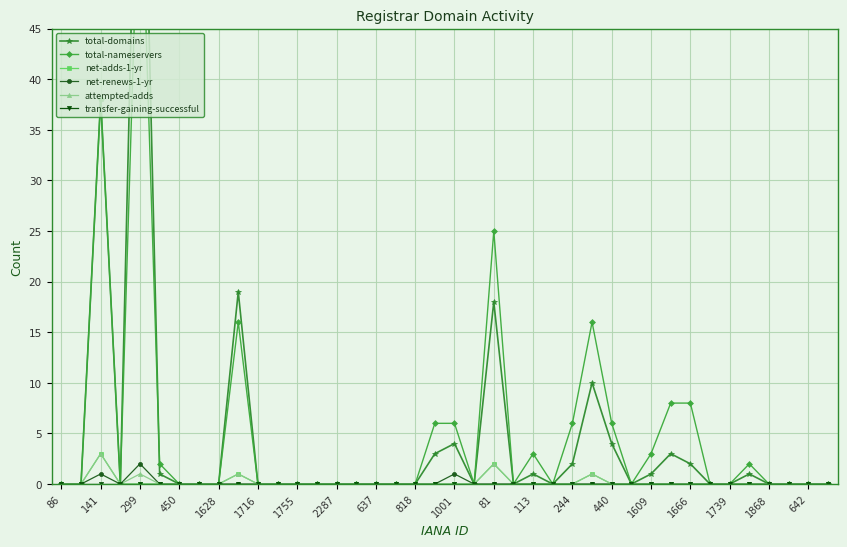

The value of attempted-adds at 637 is 2. True or false?

False